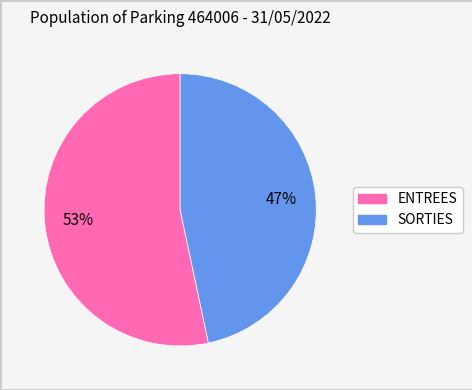

How many slices are in this pie chart?

2